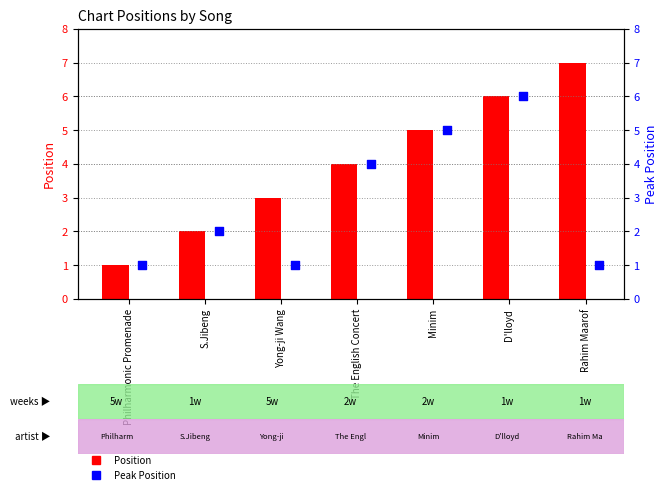

Which series reaches the minimum Y coordinate?

Position